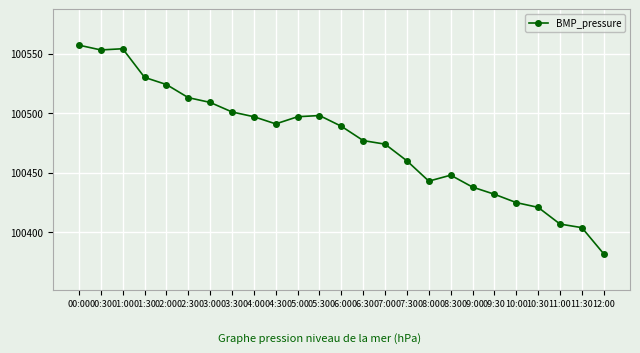

Where does the data first go above 100489?

00:00